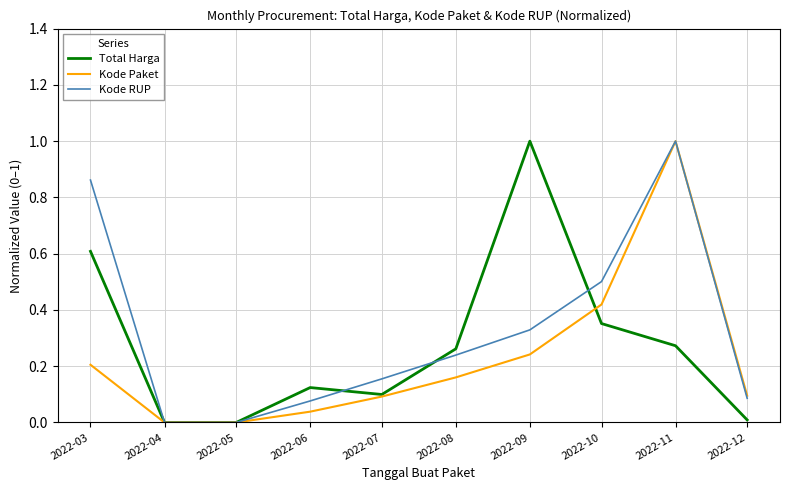

True or false: Total Harga and Kode Paket cross at least once.

True